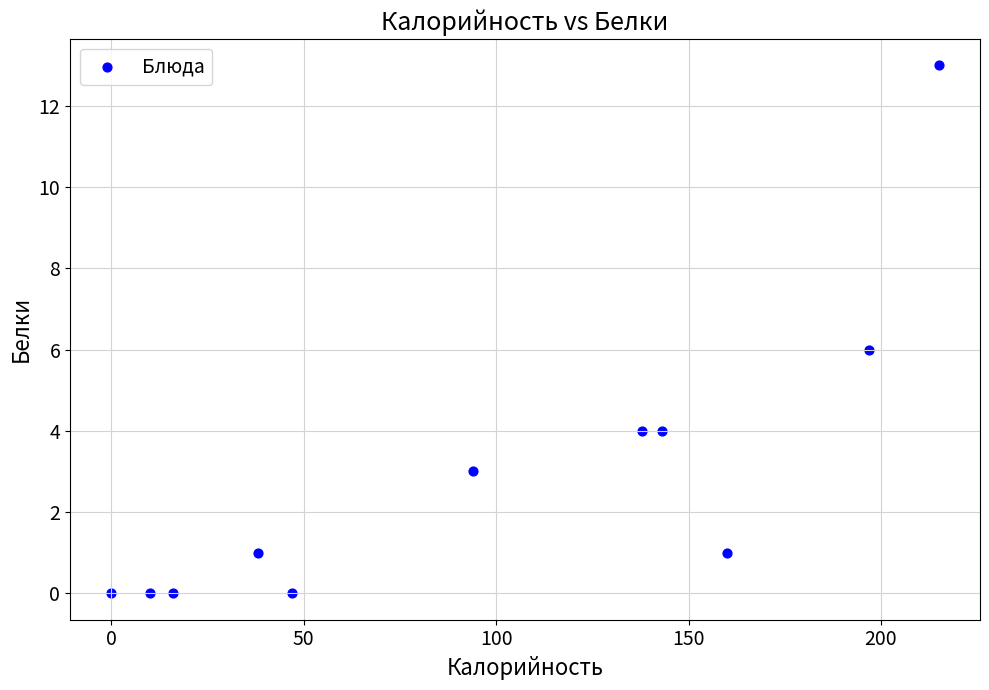

What is the average X value?

96